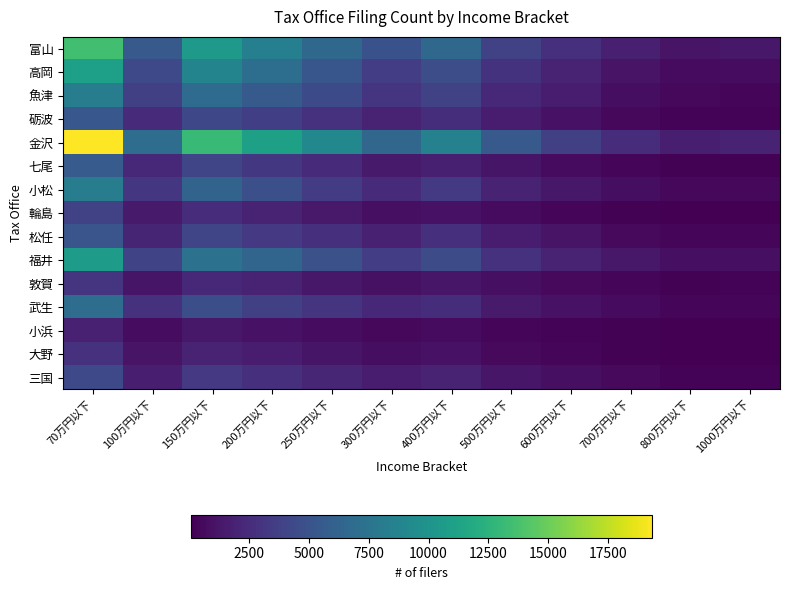

List the series in order of their peak value, lowest first.

小浜, 大野, 敦賀, 輪島, 三国, 松任, 砺波, 七尾, 武生, 小松, 魚津, 福井, 高岡, 富山, 金沢